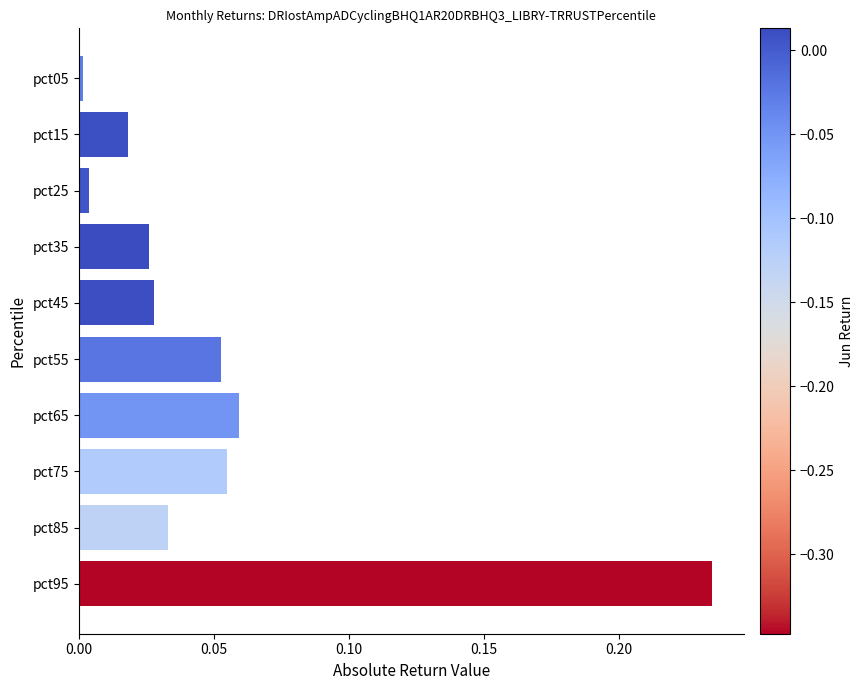

Between pct55 and pct35, which is larger?

pct55